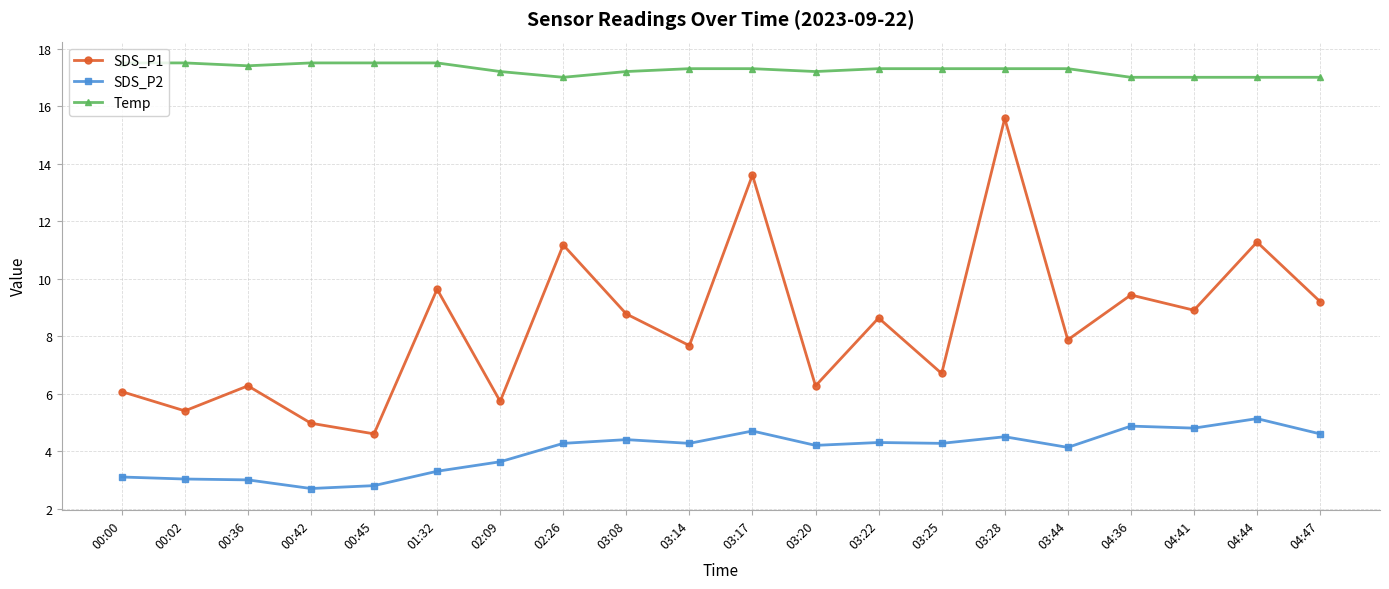

What is the difference between the maximum and minimum values in the Temp series?

0.5